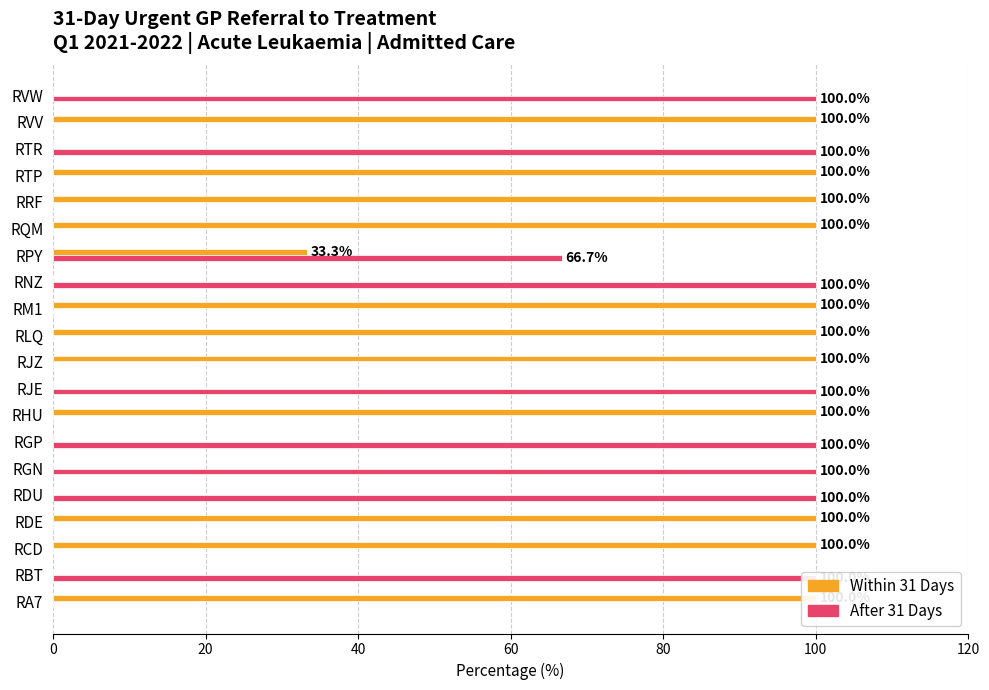

What is the difference between the highest and lowest values at RNZ?

100.0